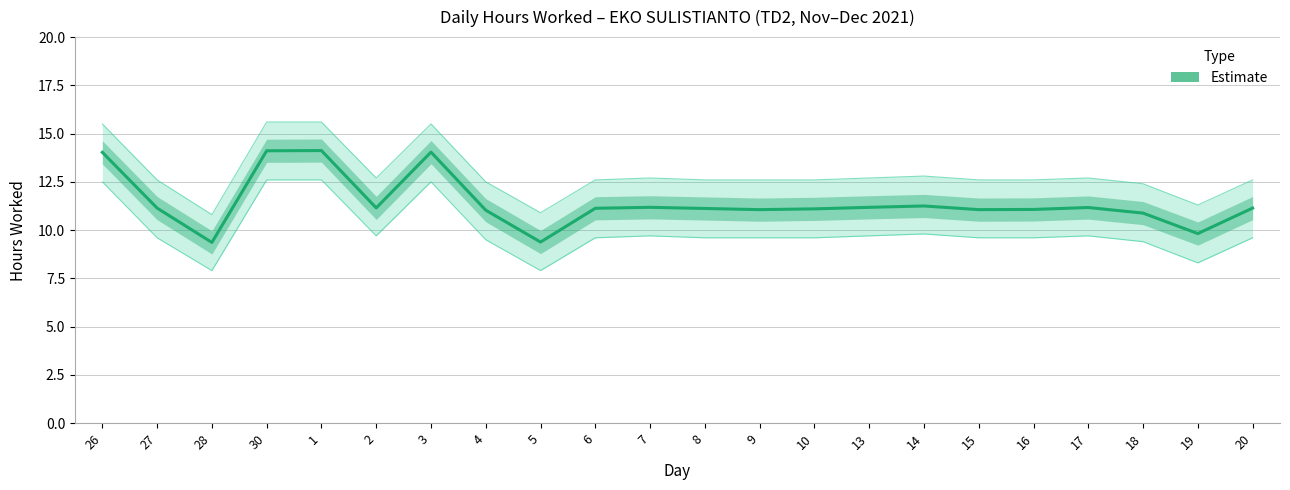

Reading left to right, transcribe all the data shown in this chart.

26=14.0	27=11.1	28=9.4	30=14.1	1=14.1	2=11.2	3=14.0	4=11.0	5=9.4	6=11.1	7=11.2	8=11.1	9=11.1	10=11.1	13=11.2	14=11.2	15=11.1	16=11.1	17=11.2	18=10.9	19=9.8	20=11.1